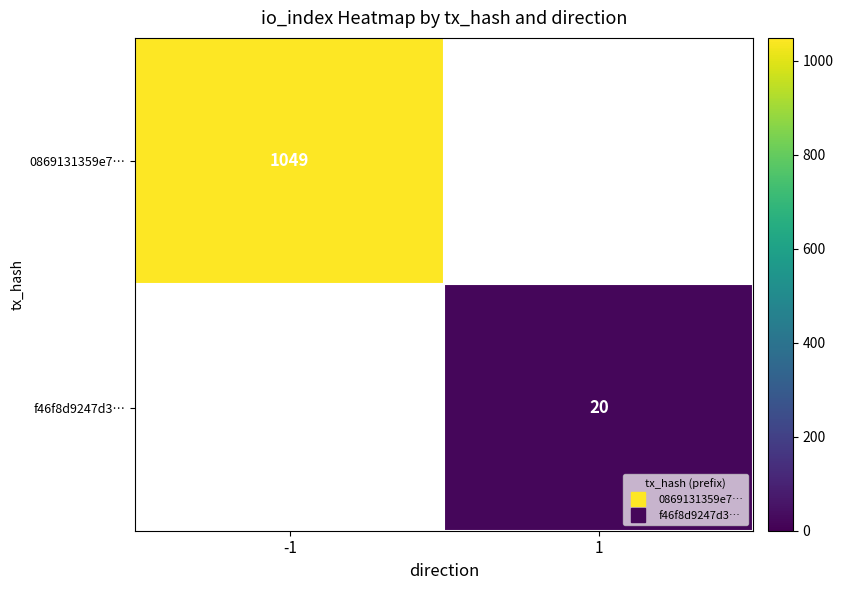

At which label is 0869131359e7… closest to 1049?

-1